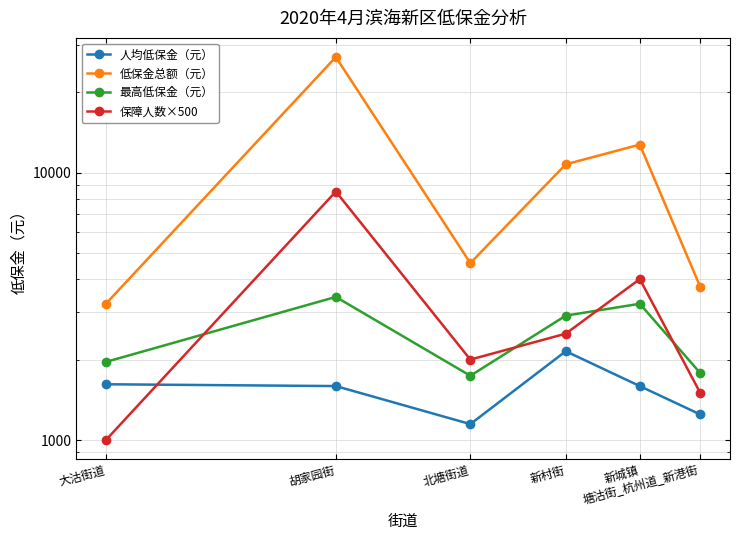

Where do 最高低保金（元） and 保障人数×500 first cross each other?

大沽街道 and 胡家园街